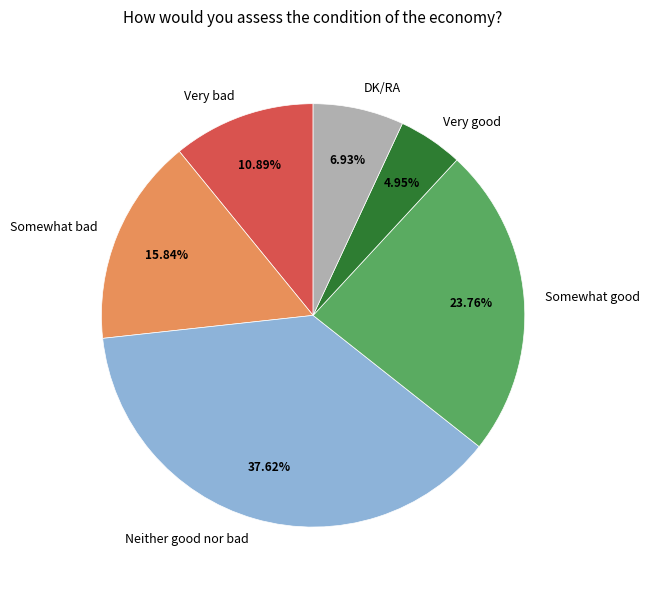

What is the ratio of the value at Somewhat bad to the value at DK/RA?

2.3